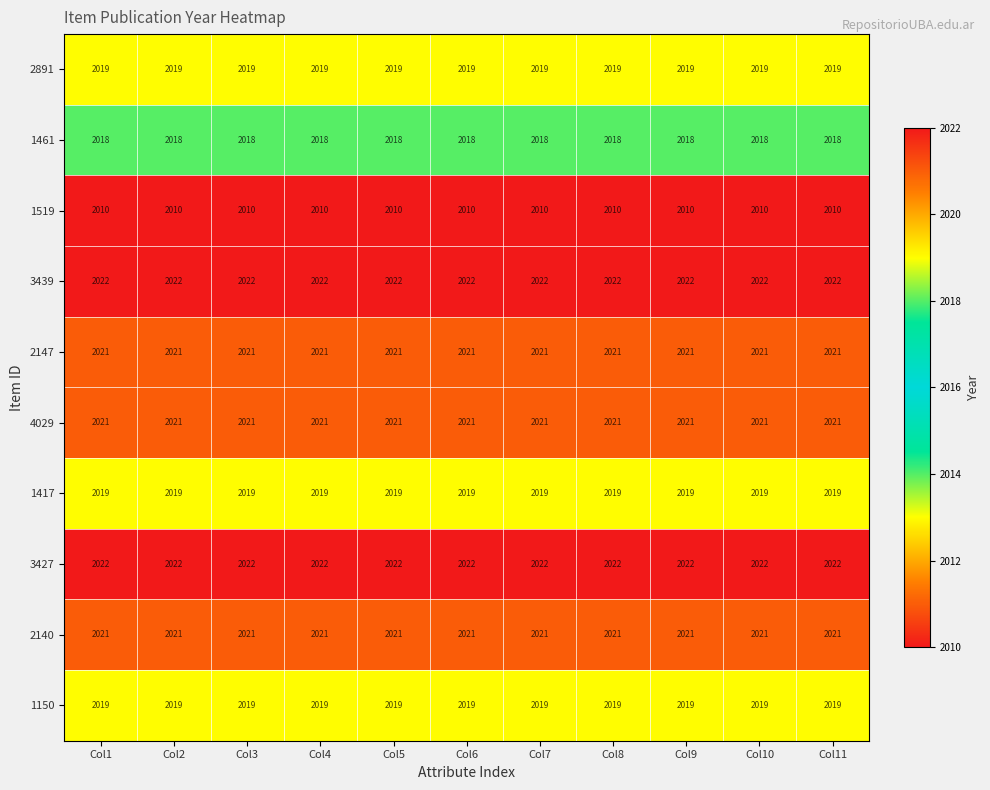

What is the spread (max minus min) of values at Col3?

12